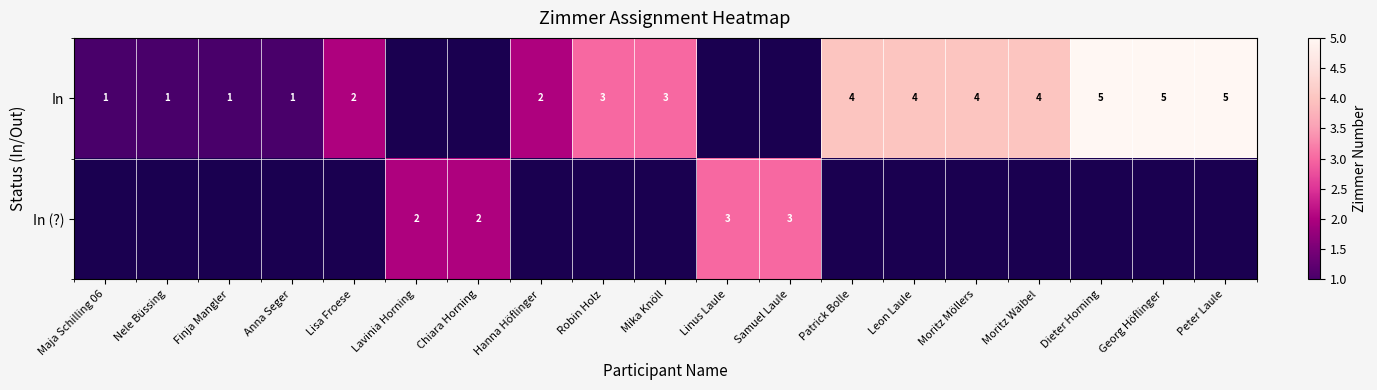

True or false: In has a value of 5 at Dieter Horning.

True